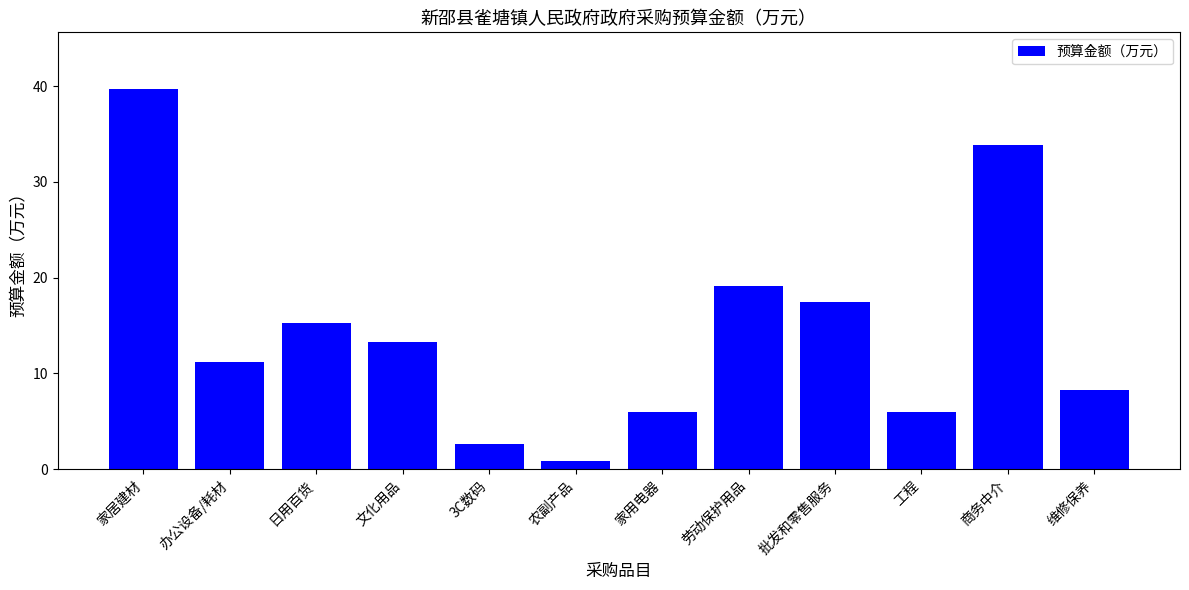

What is the change in value from 3C数码 to 商务中介?

+31.2